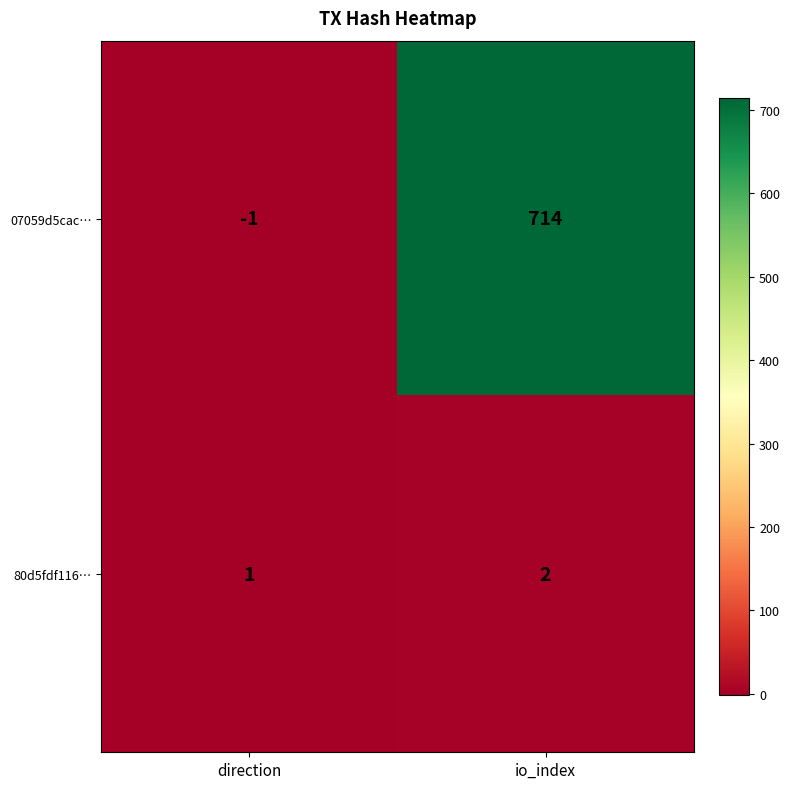

Reading left to right, what are all the values shown in this chart?

07059d5cac…: direction=-1	io_index=714
80d5fdf116…: direction=1	io_index=2